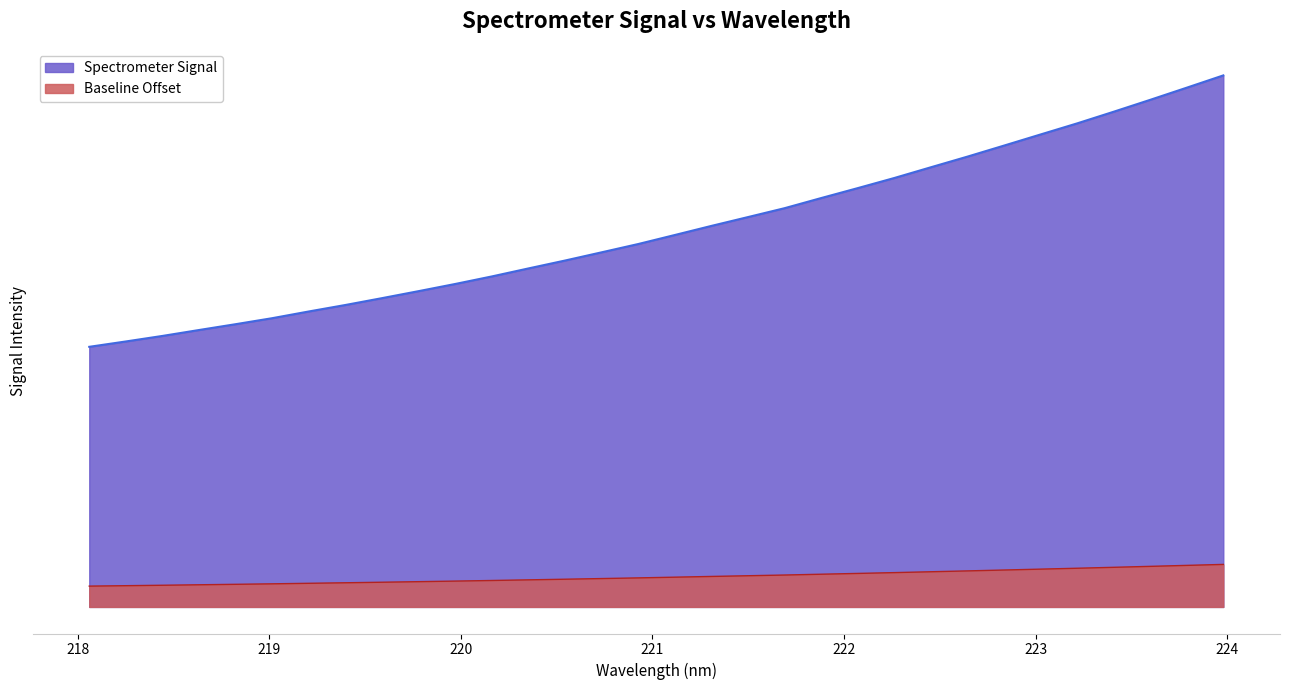

Rank the categories by value from lowest to highest.

218.0596, 218.2508, 218.442, 218.6332, 218.8244, 219.0156, 219.2067, 219.3979, 219.589, 219.7801, 219.9712, 220.1623, 220.3533, 220.5444, 220.7354, 220.9264, 221.1174, 221.3083, 221.4993, 221.6902, 221.8812, 222.0721, 222.263, 222.4538, 222.6447, 222.8355, 223.0264, 223.2172, 223.408, 223.5987, 223.7895, 223.9802